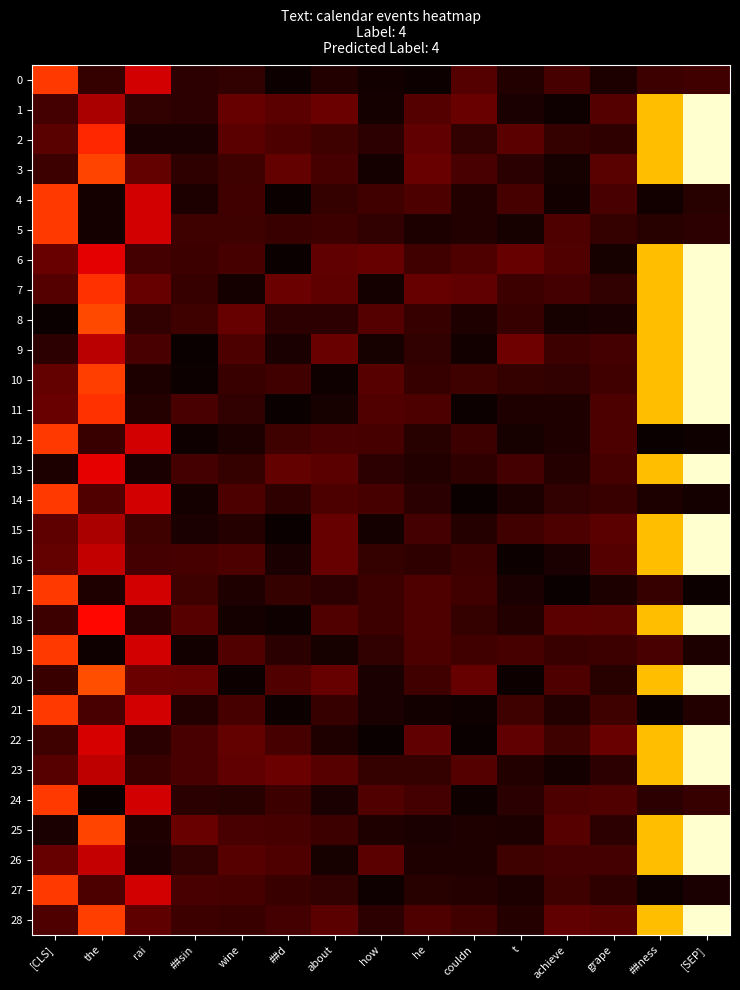

Which series has the largest total across all categories?

28